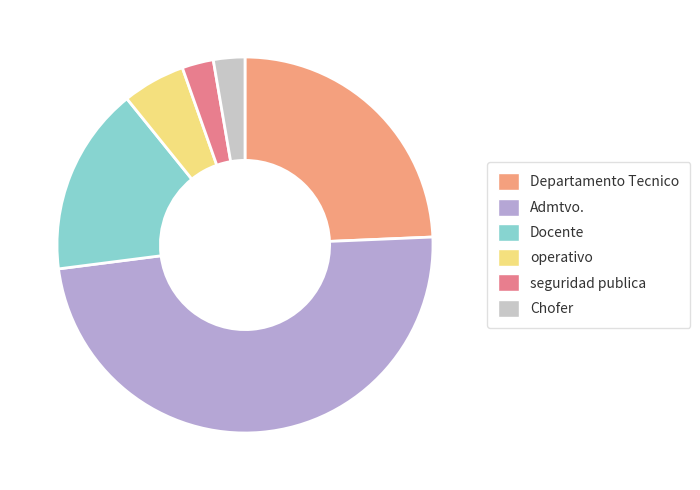

What percentage is the operativo slice, to the nearest percent?

5%